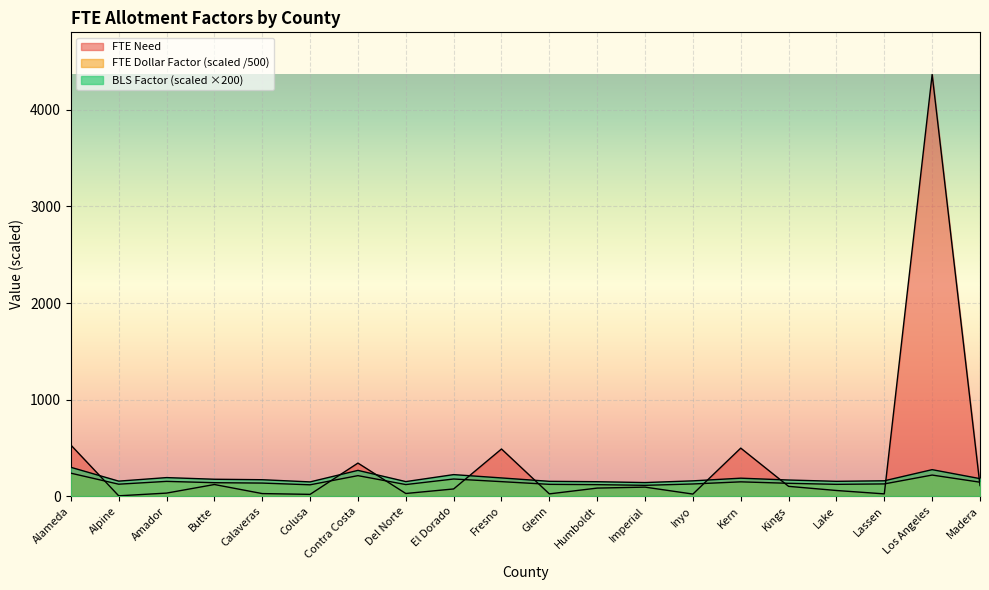

In FTE Need, how many points are higher than both neighbors (excluding endpoints)?

6